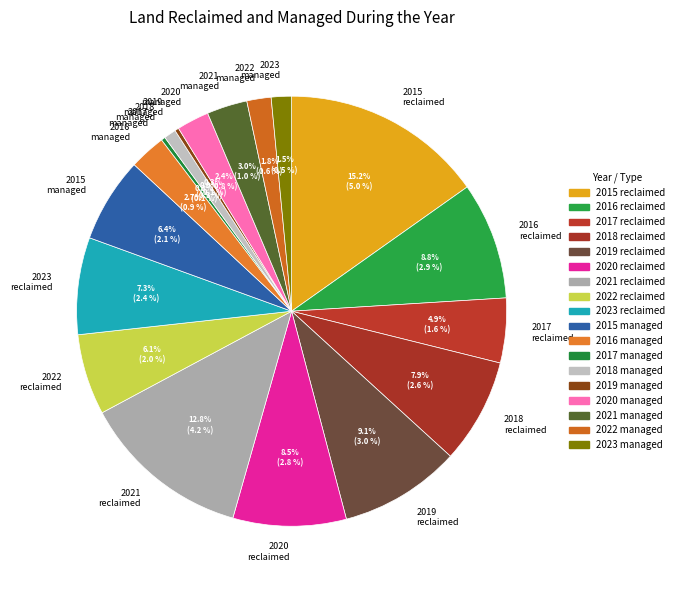

Does any single category account for the majority?

No